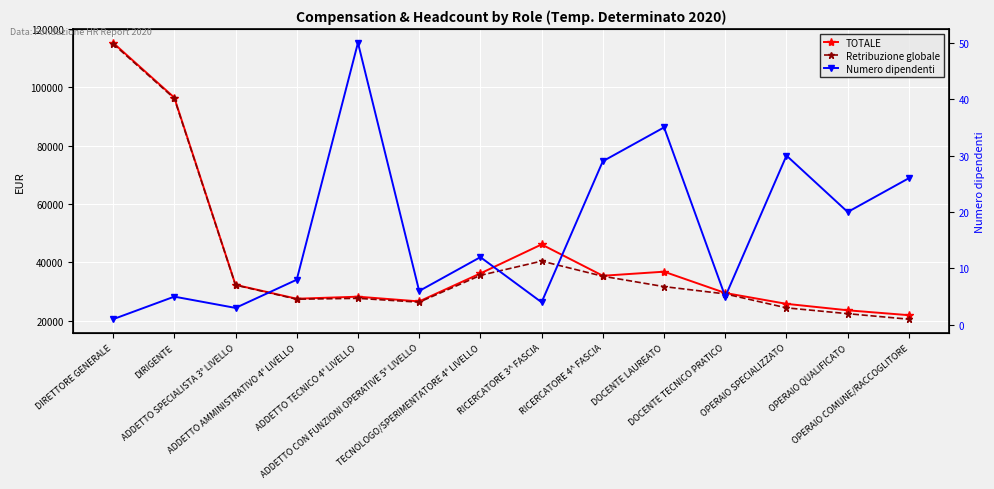

What is the average value of the Numero dipendenti series?

16.7